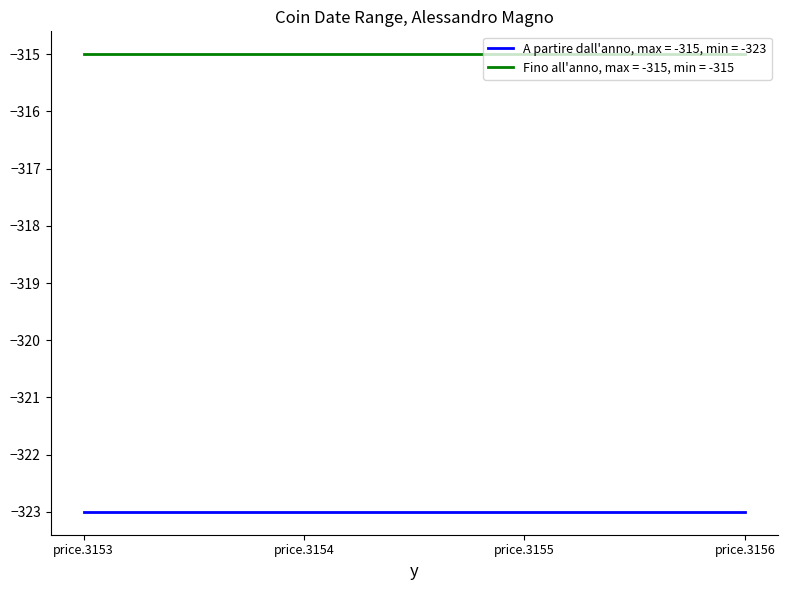

What is the minimum value shown in the chart?

-323